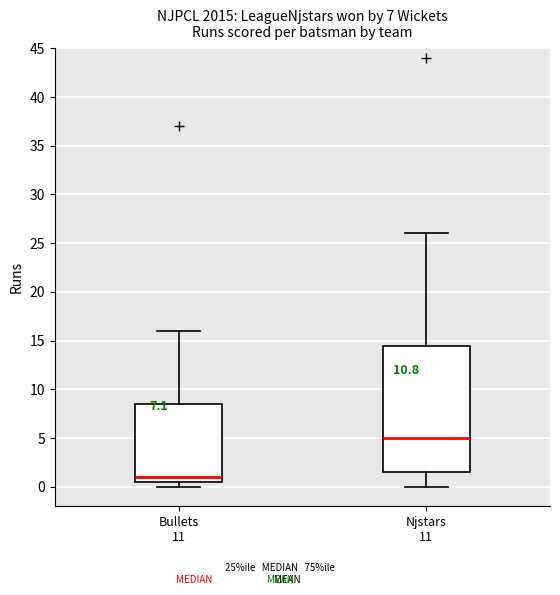

Which box is the tallest, from its lower edge to its upper edge?

Njstars 11